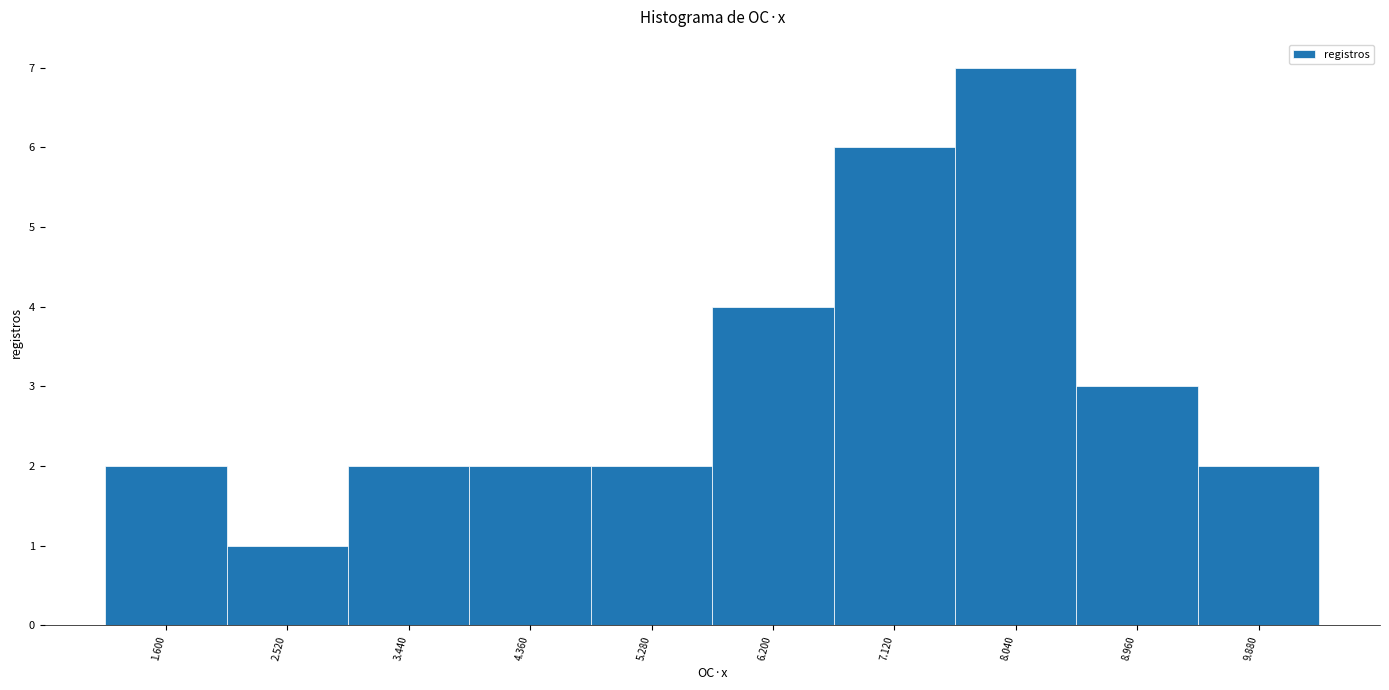

Reading left to right, extract all data points from this chart.

2	1	2	2	2	4	6	7	3	2